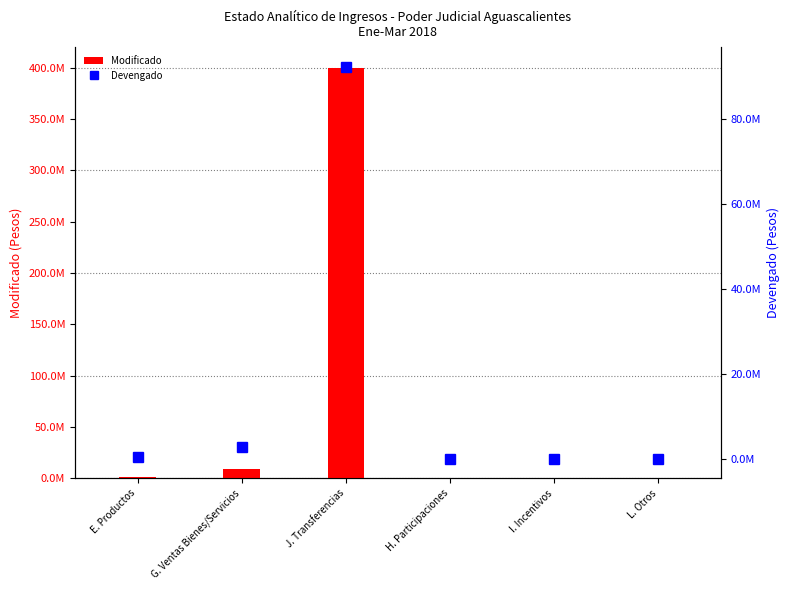

What position from the left is L. Otros?

6